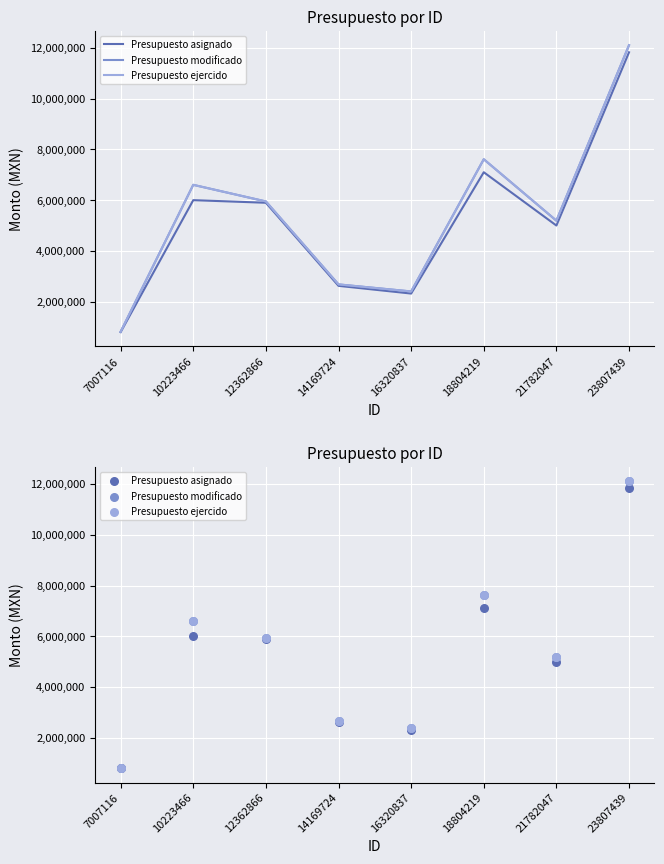

What is the total value across all series at 14169724?

7983399.3